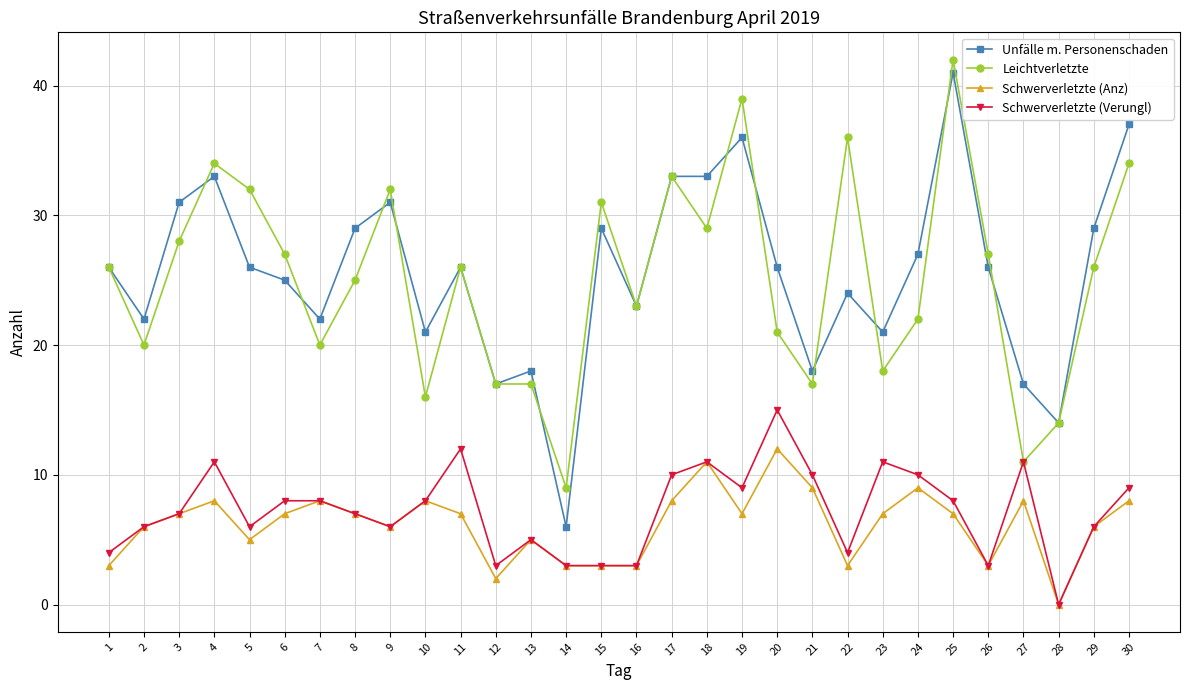

How many series are shown in this chart?

4